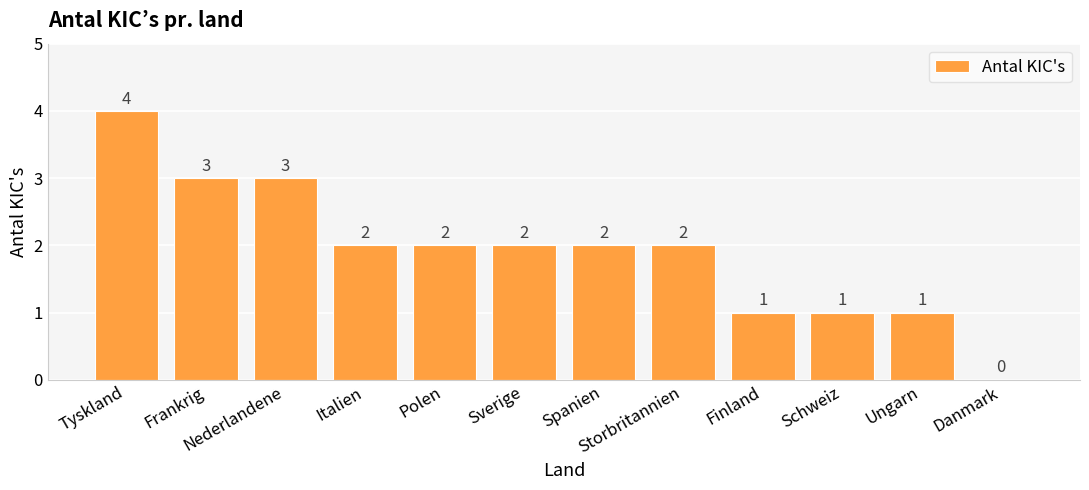

What is the sum of all values?

23